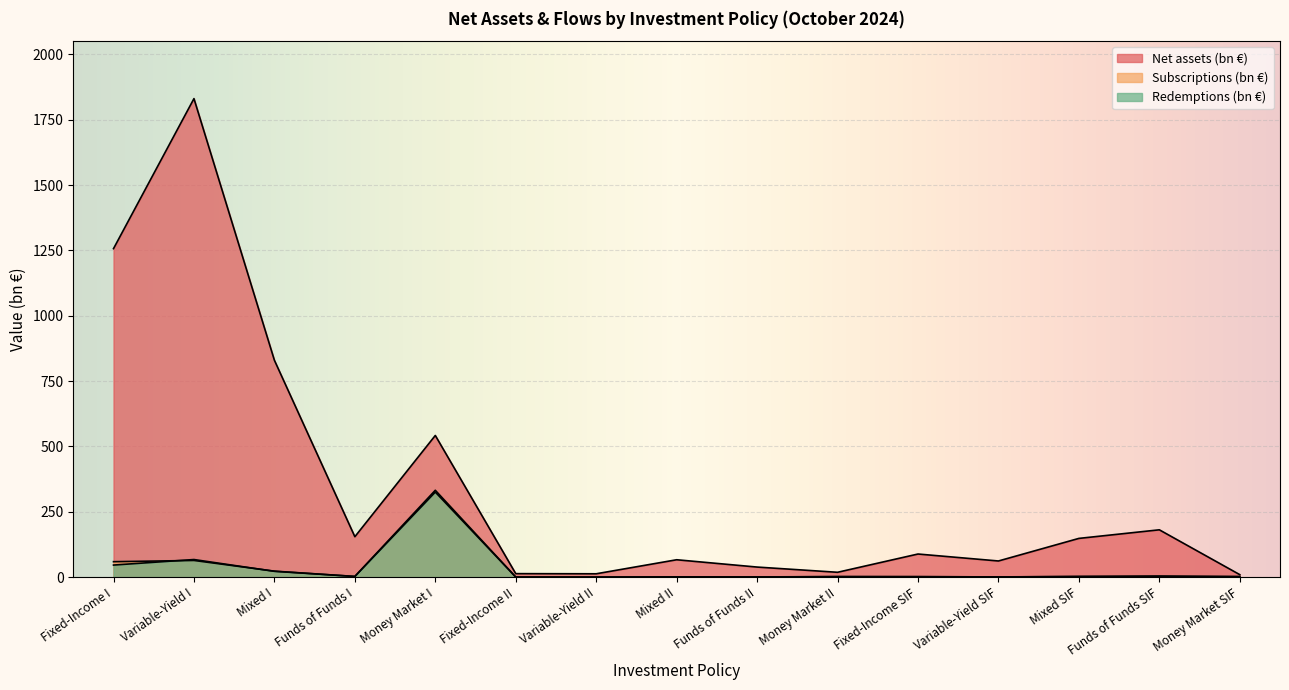

What is the maximum value shown in the chart?

1830.5